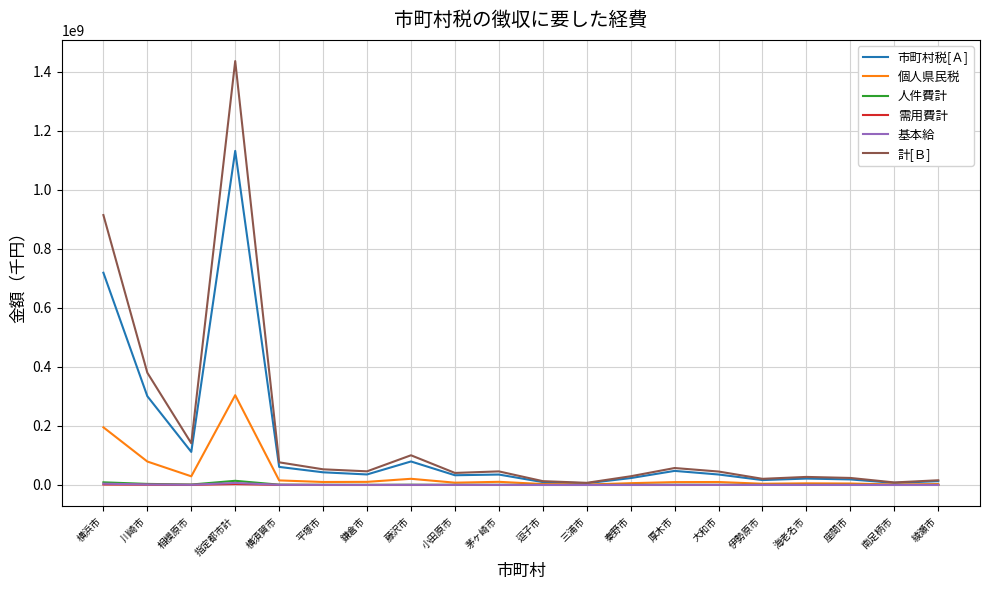

What are all the series names shown in the legend?

市町村税[Ａ], 個人県民税, 人件費計, 需用費計, 基本給, 計[Ｂ]